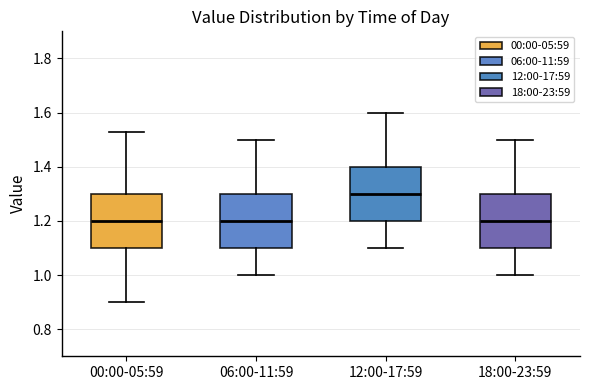

Which box's median line is the highest?

12:00-17:59